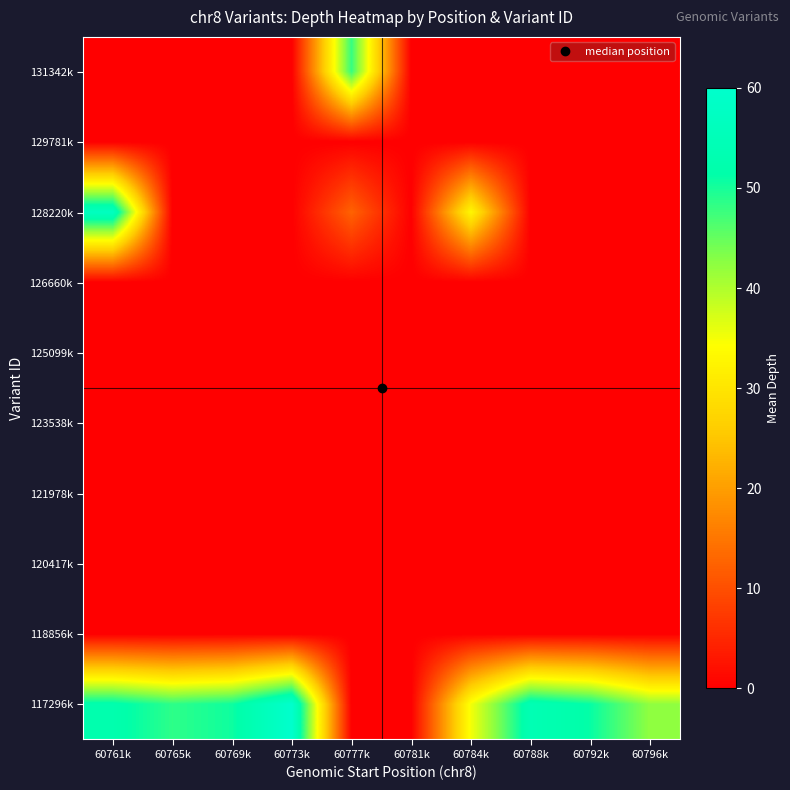

What is the total value across all series at 60792k?

51.0